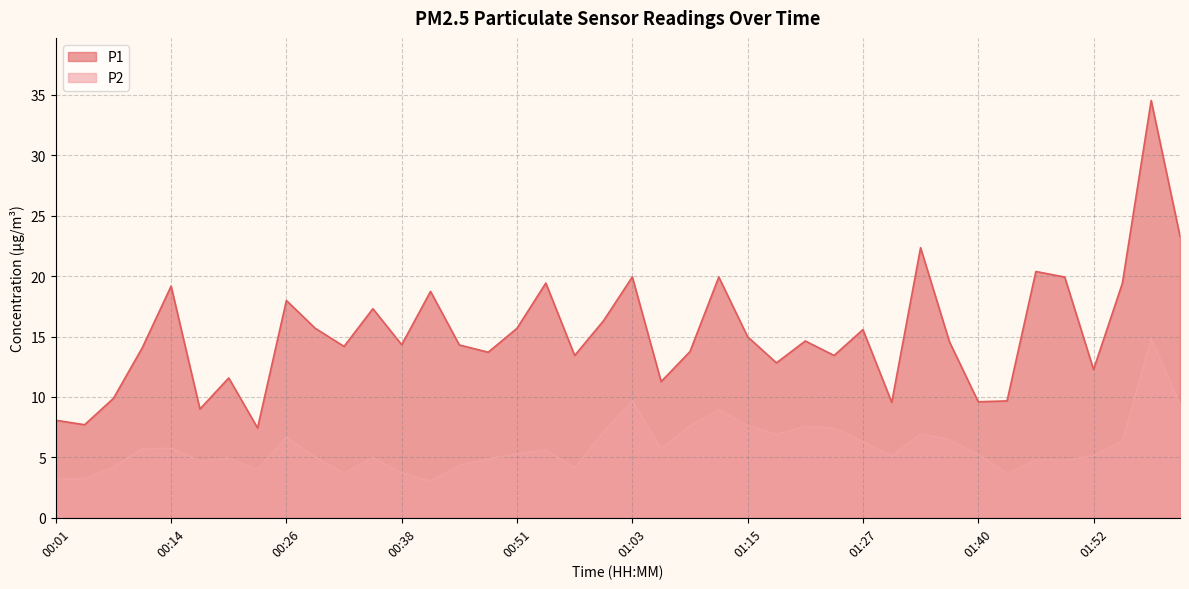

True or false: P1 and P2 cross at least once.

False